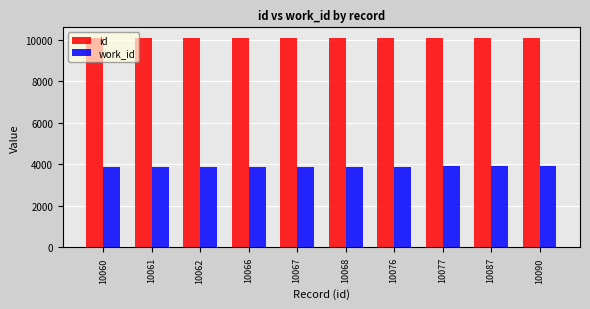

Are the bars grouped side by side (vs. stacked)?

Yes